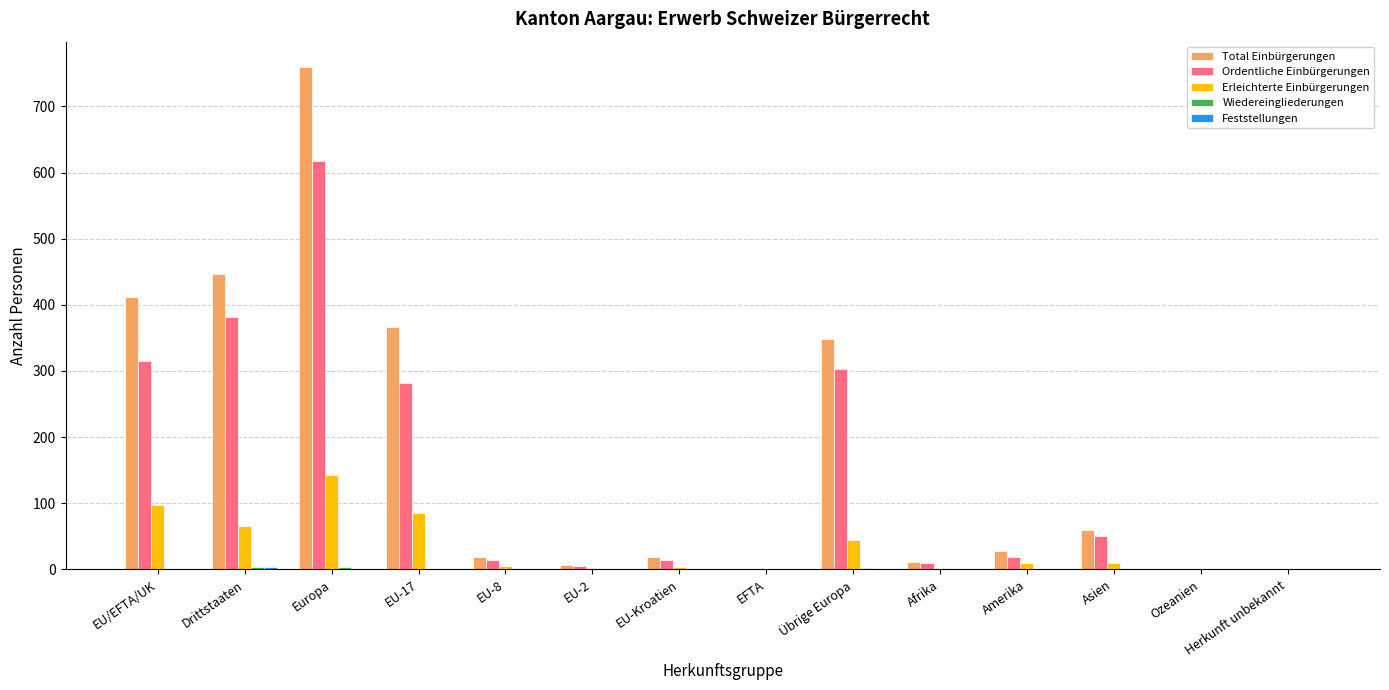

At which category is the sum across all series the highest?

Europa